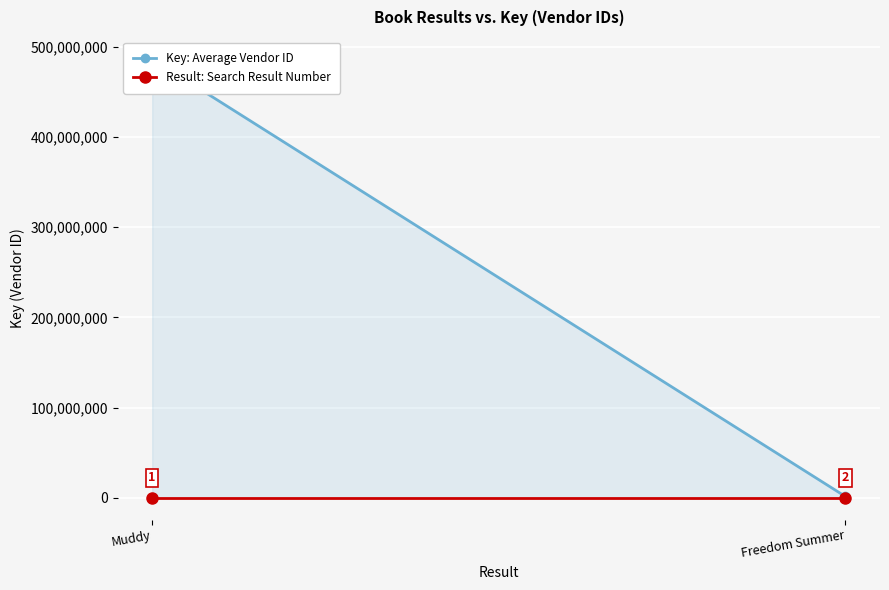

Which series changed the most between Muddy and Freedom Summer?

Key: Average Vendor ID